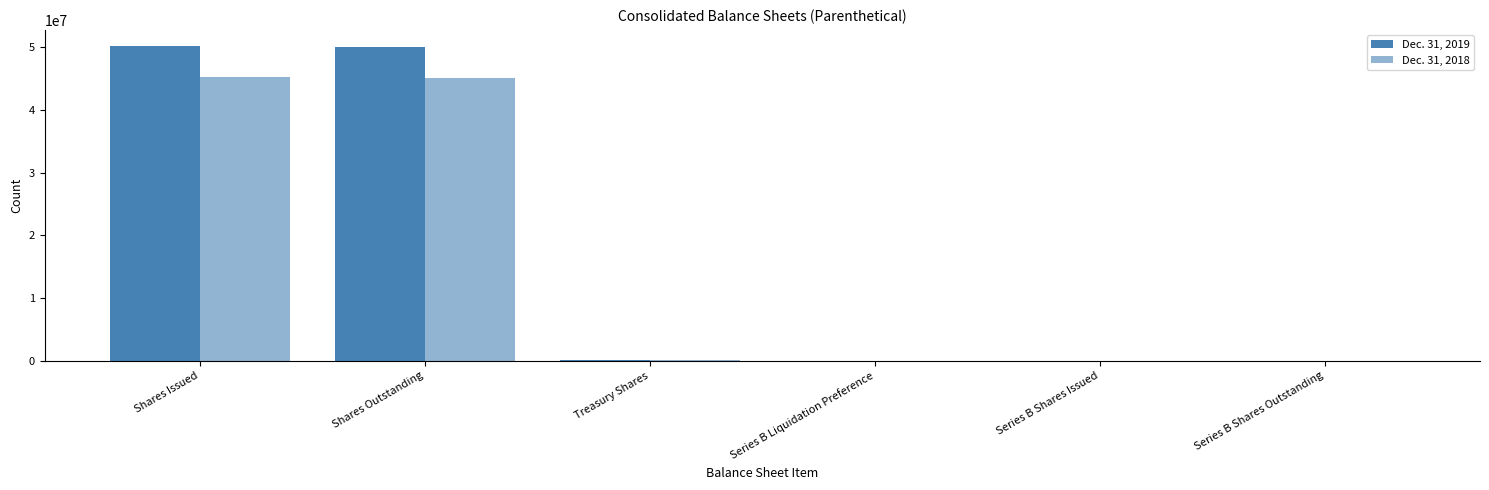

What is the greatest value displayed?

50250378